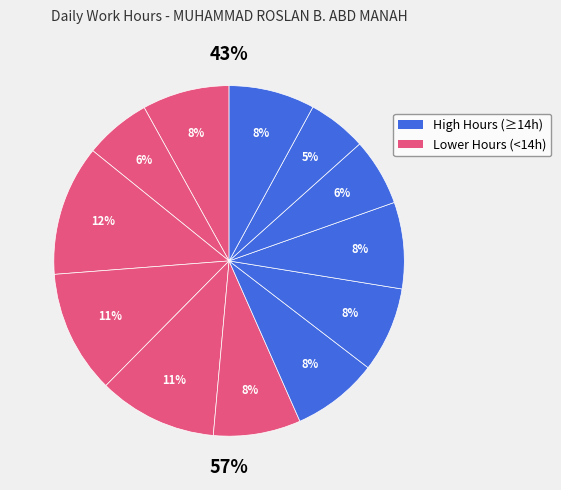

Is 8-Mon the majority of the pie?

No